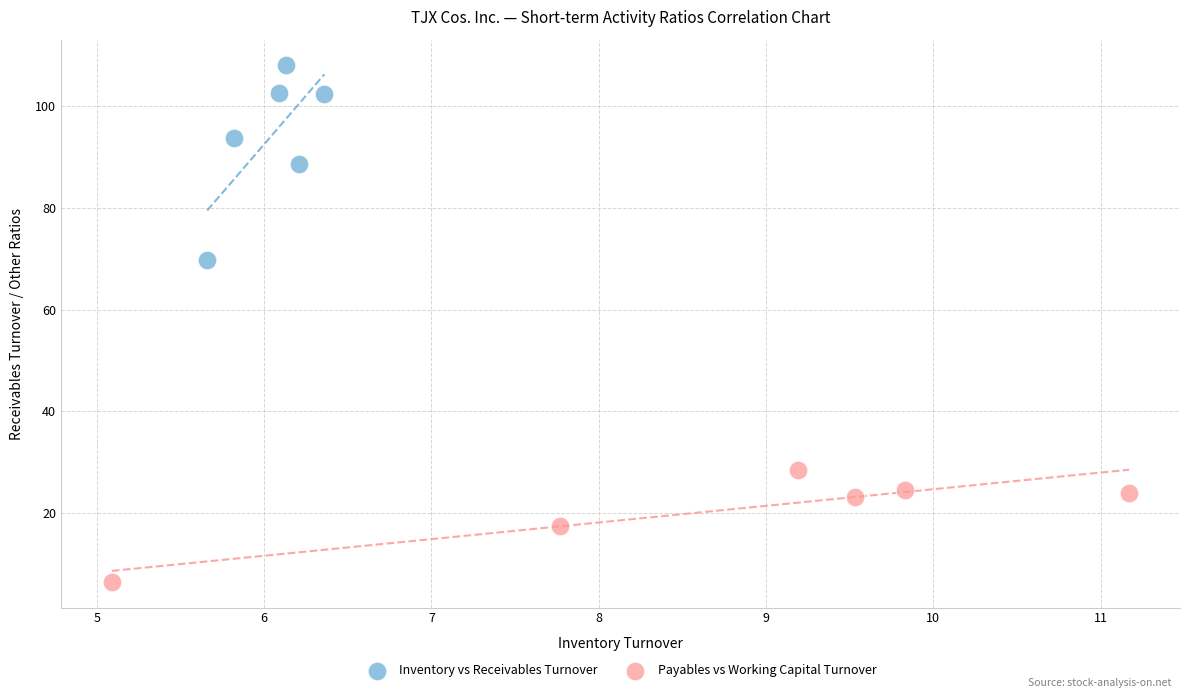

Which series reaches the maximum Y coordinate?

Inventory vs Receivables Turnover